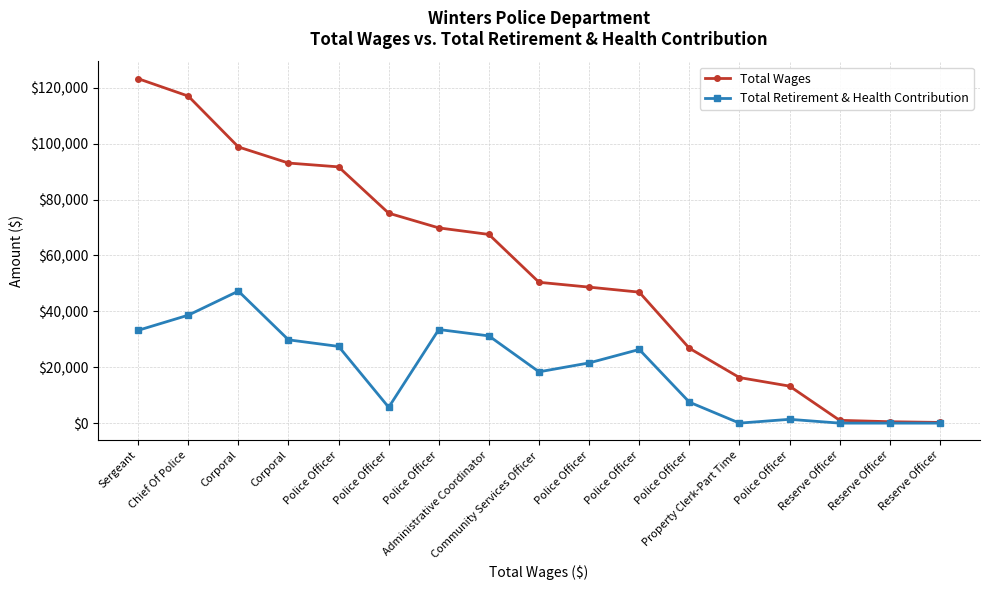

List the series in order of their overall mean, highest first.

Total Wages, Total Retirement & Health Contribution